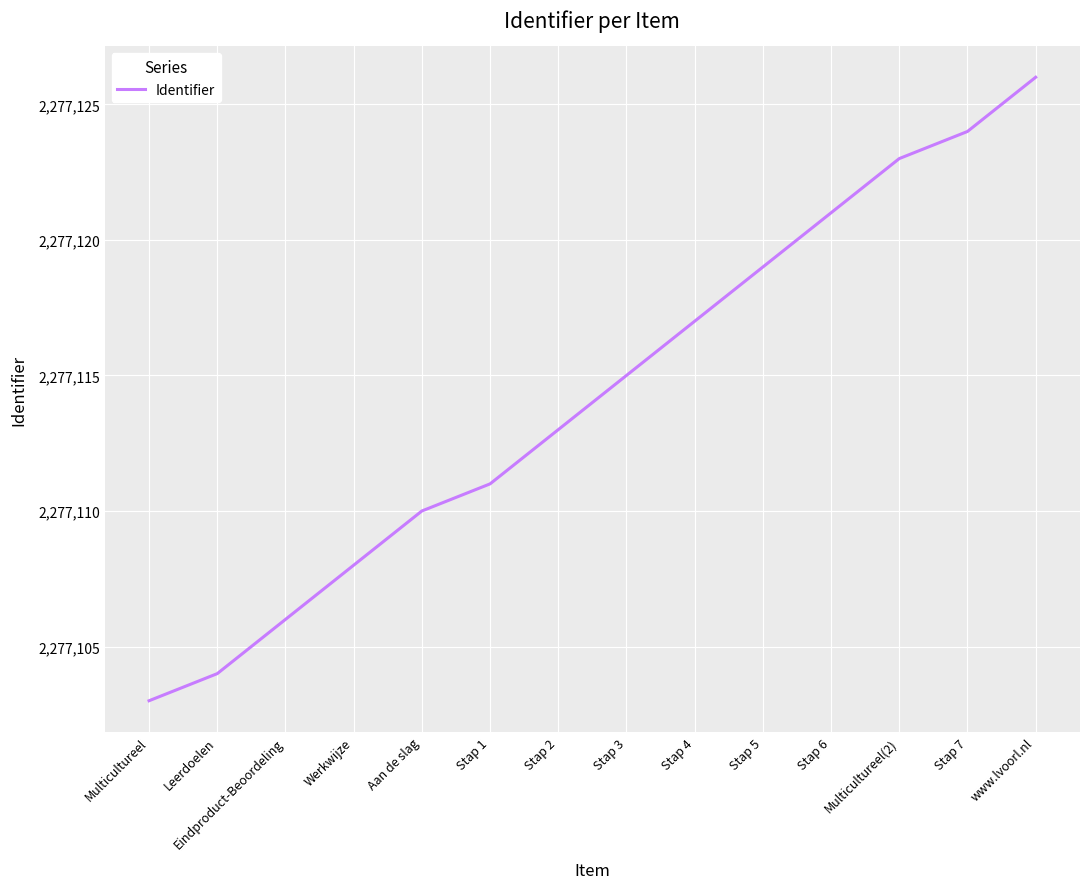

What is the average value?

2277114